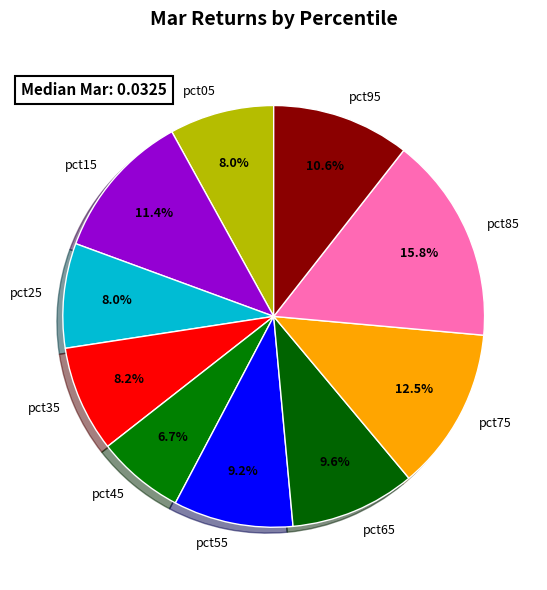

How many segments does this pie chart have?

10